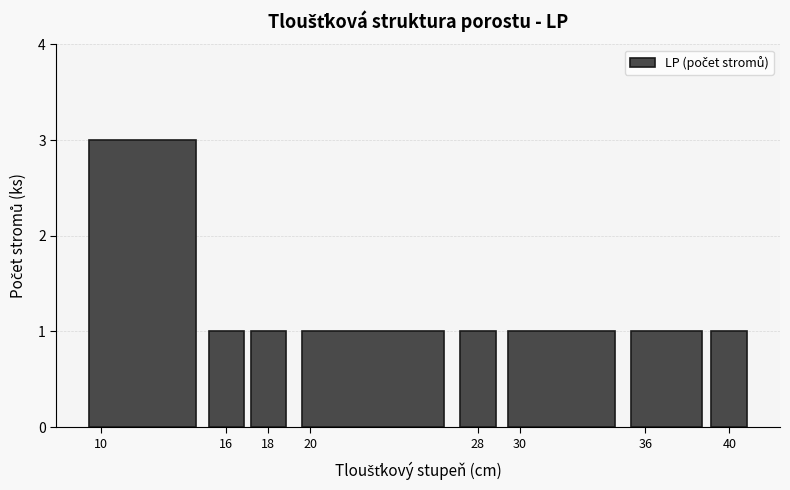

Reading left to right, transcribe this chart: for each bar, give the range it covers on the x-axis and its height. The values are not printed on the chart, so give them approximately, as read against the axis.

9 to 15: 3
15 to 17: 1
17 to 19: 1
19 to 27: 1
27 to 29: 1
29 to 35: 1
35 to 39: 1
39 to 41: 1